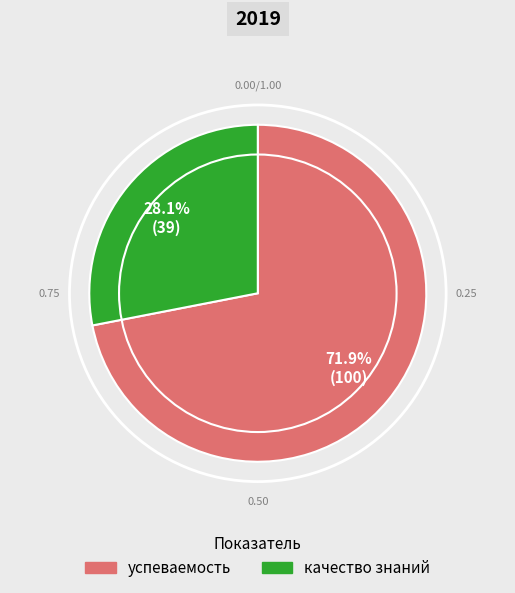

To the nearest percent, what is the difference between the качество знаний and успеваемость slice percentages?

44%